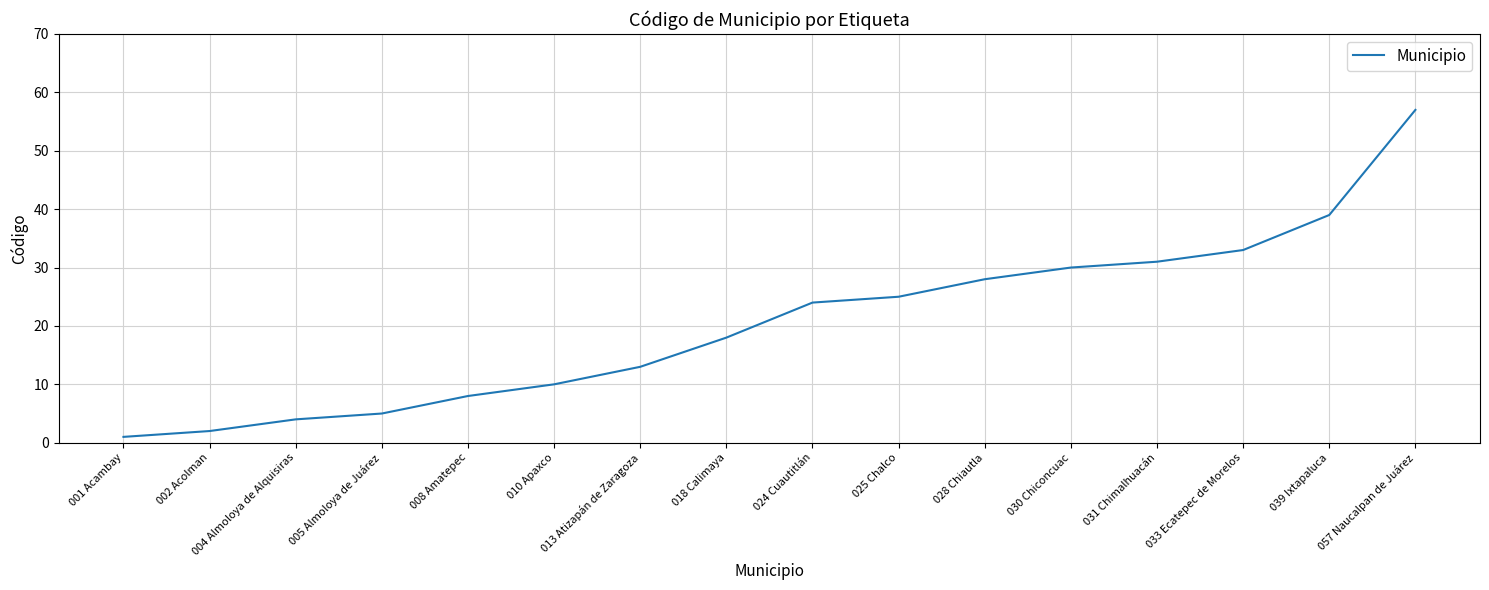

What is the difference between the maximum and minimum values?

56